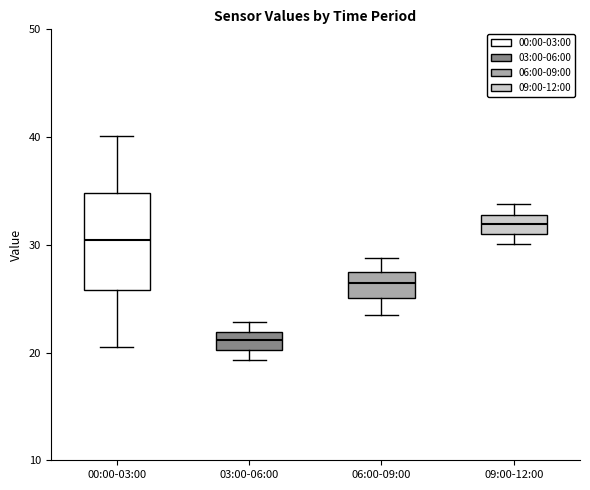

Which box's median line is the highest?

09:00-12:00